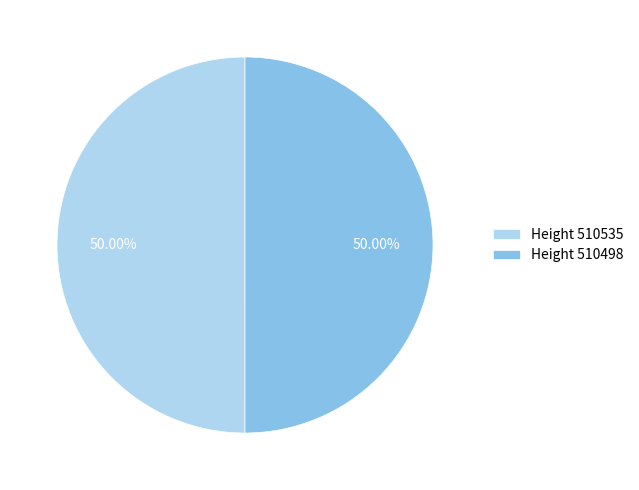

Is the sum of Height 510498 and Height 510535 greater than half?

Yes